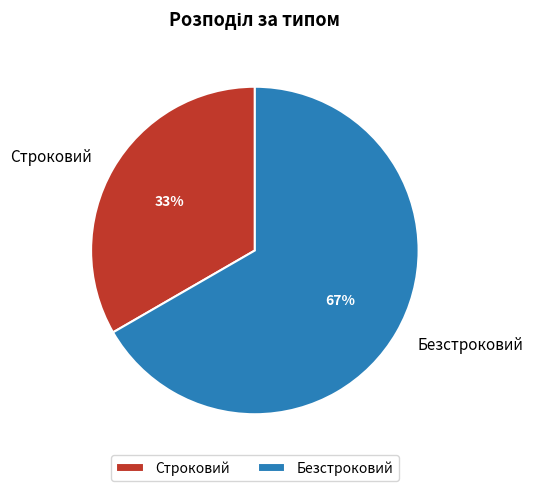

To the nearest percent, what percentage of the pie is Строковий?

33%